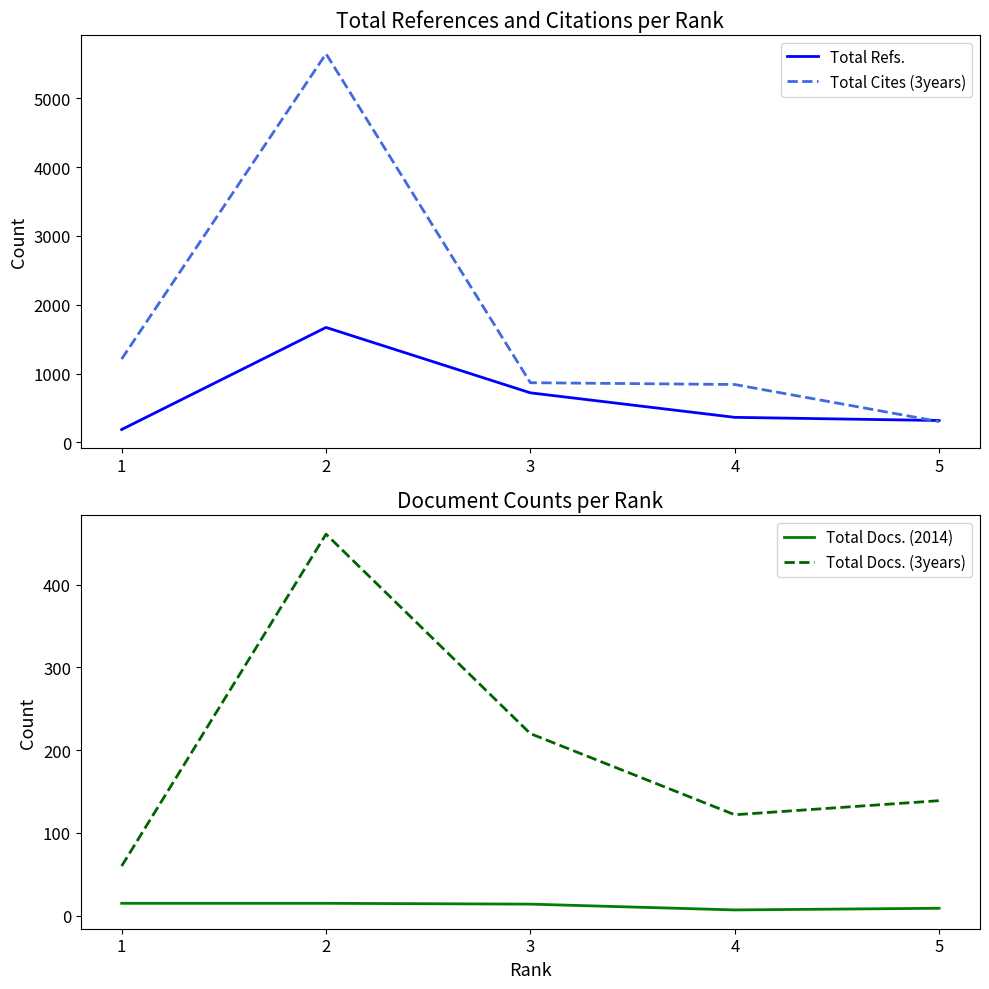

Which series changed the most between 1 and 2?

Total Cites (3years)